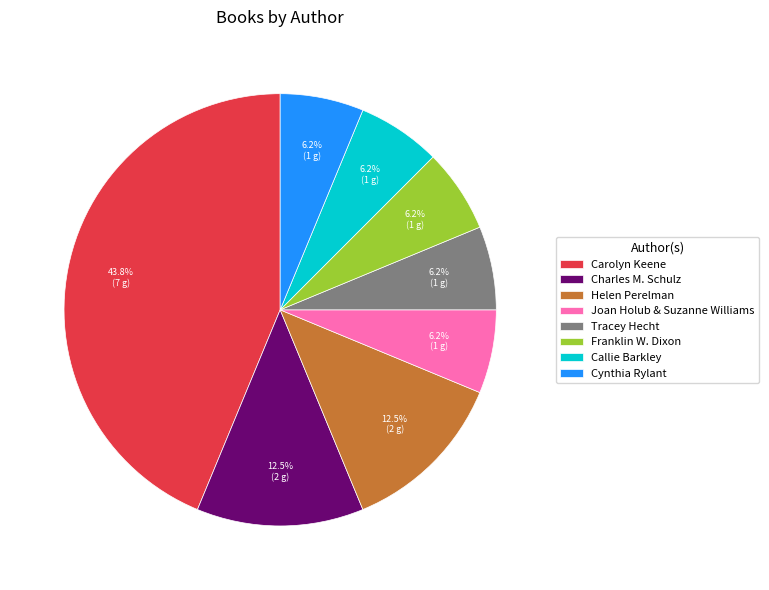

Does Franklin W. Dixon account for over 50% of the chart?

No